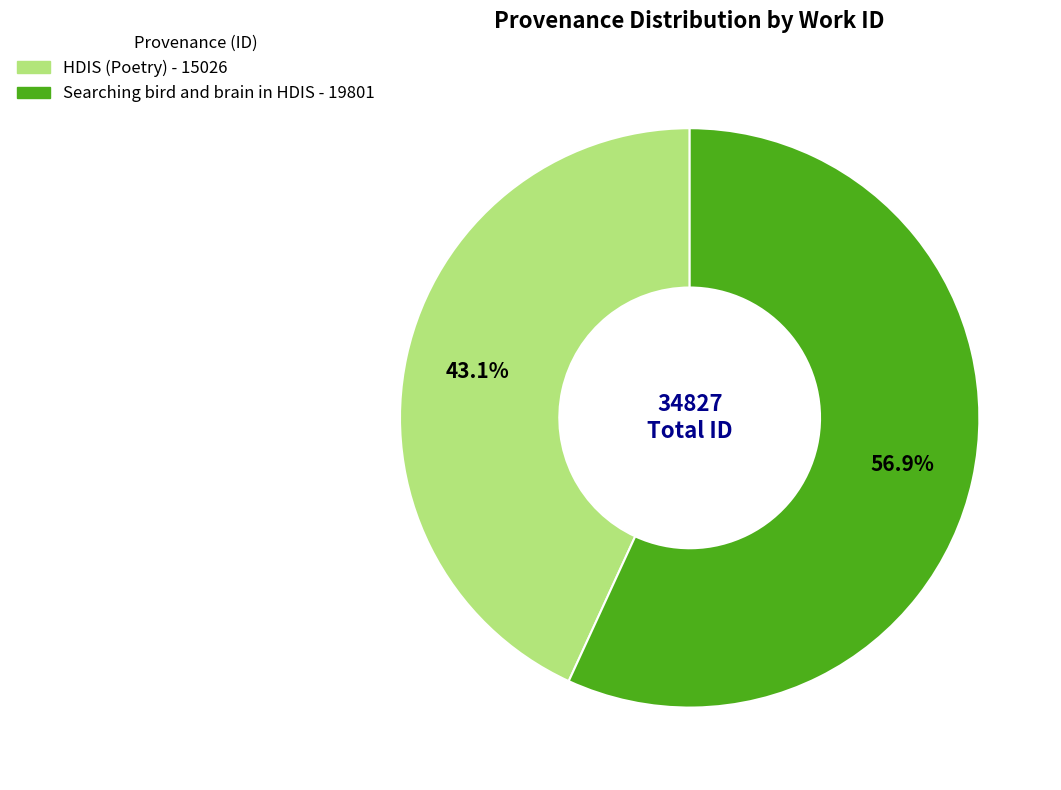

Is it true that HDIS (Poetry) is 29% of the pie?

False